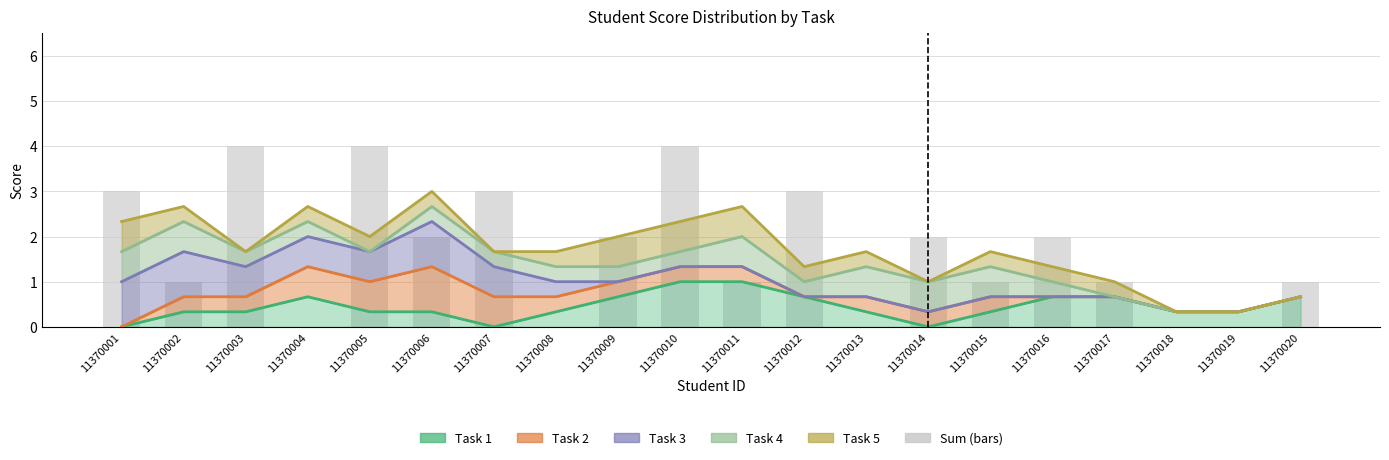

Count the Task 2 values in the range 0 to 1.

20